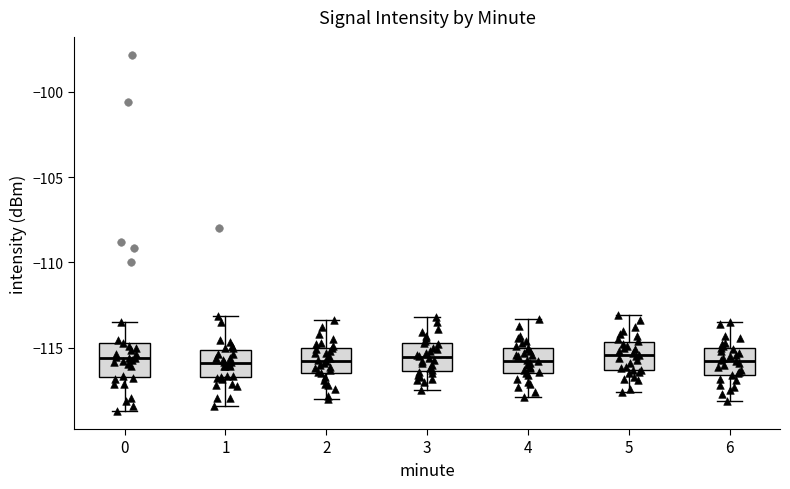

Reading left to right, transcribe this box plot: for each box, give where its median line is, the range the box spans, and where its two whiskers end, as read against the y-axis. The values are not printed on the chart, so give them approximately, as read against the axis.

0: median -115.5, box -116.5 to -114.5, whiskers -118.5 to -113.5
1: median -116.0, box -116.5 to -115.0, whiskers -118.5 to -113.0
2: median -115.5, box -116.5 to -115.0, whiskers -118.0 to -113.5
3: median -115.5, box -116.5 to -114.5, whiskers -117.5 to -113.0
4: median -115.5, box -116.5 to -115.0, whiskers -118.0 to -113.5
5: median -115.5, box -116.5 to -114.5, whiskers -117.5 to -113.0
6: median -115.5, box -116.5 to -115.0, whiskers -118.0 to -113.5